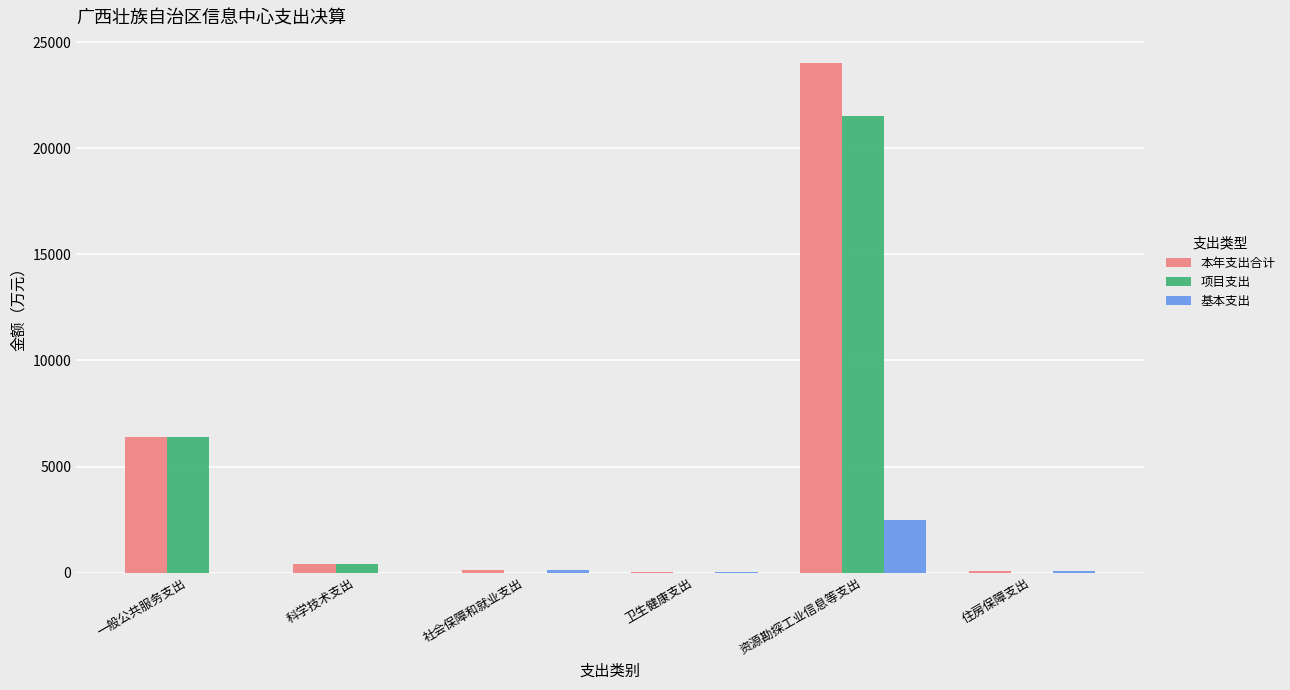

What is the sum of all 项目支出 values?

28288.4